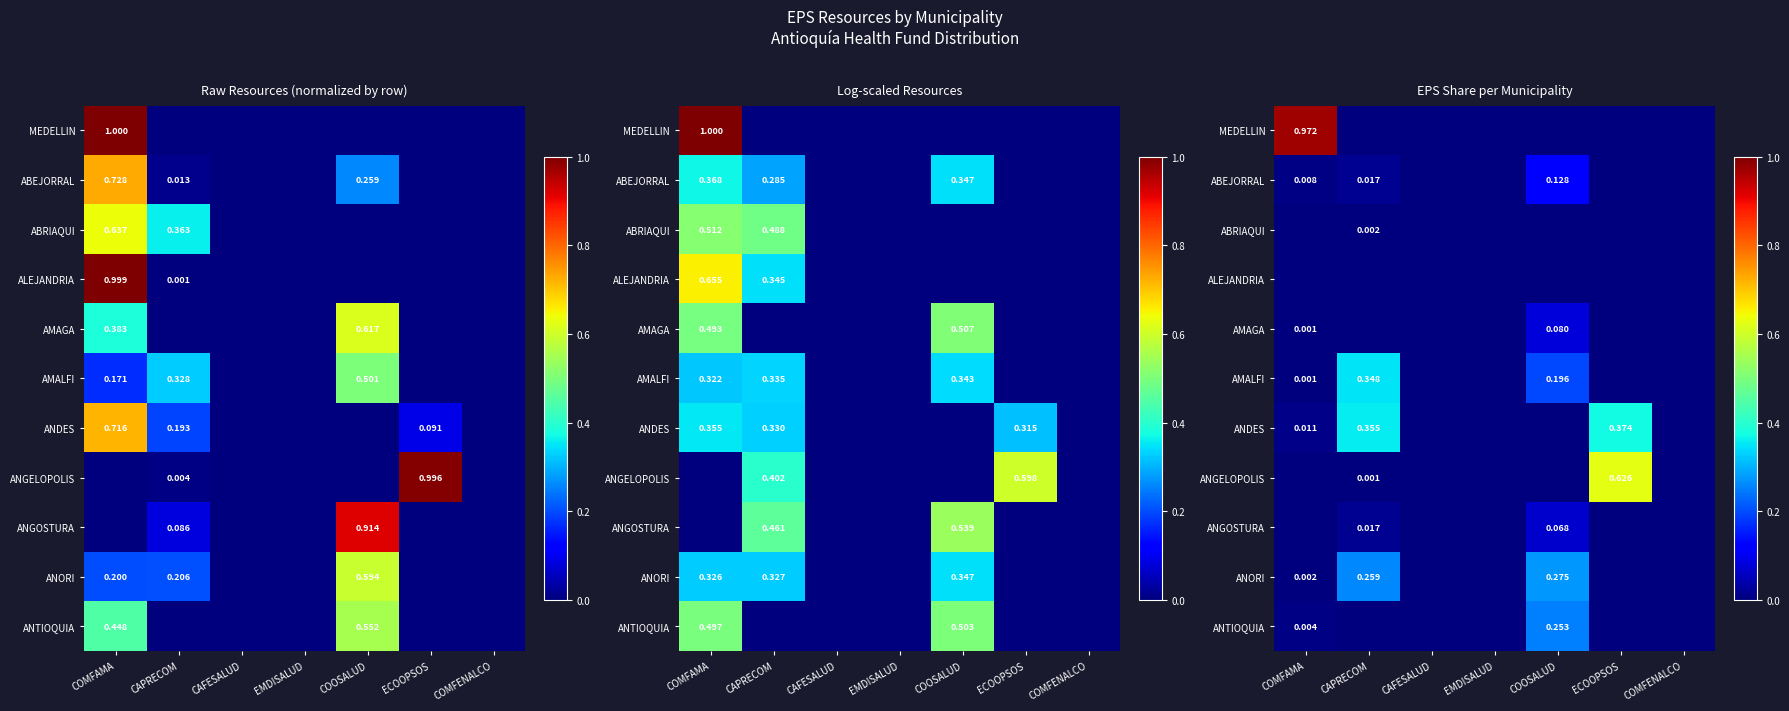

Rank the series by their maximum value, from highest to lowest.

MEDELLIN, ANGELOPOLIS, ANDES, AMALFI, ANORI, ANTIOQUIA, ABEJORRAL, AMAGA, ANGOSTURA, ABRIAQUI, ALEJANDRIA